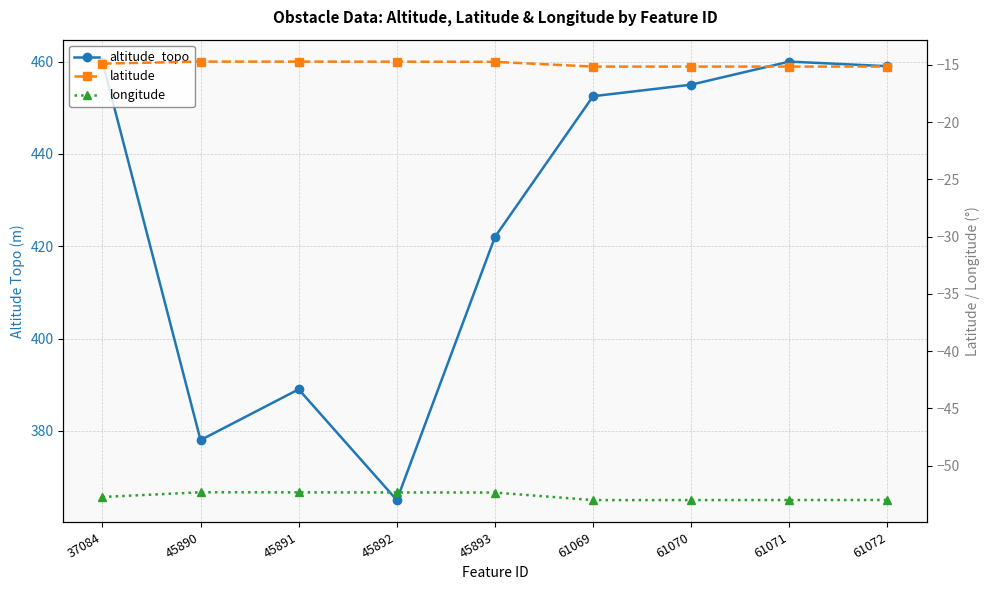

The longitude series shows -52.3 at 45890. True or false?

True